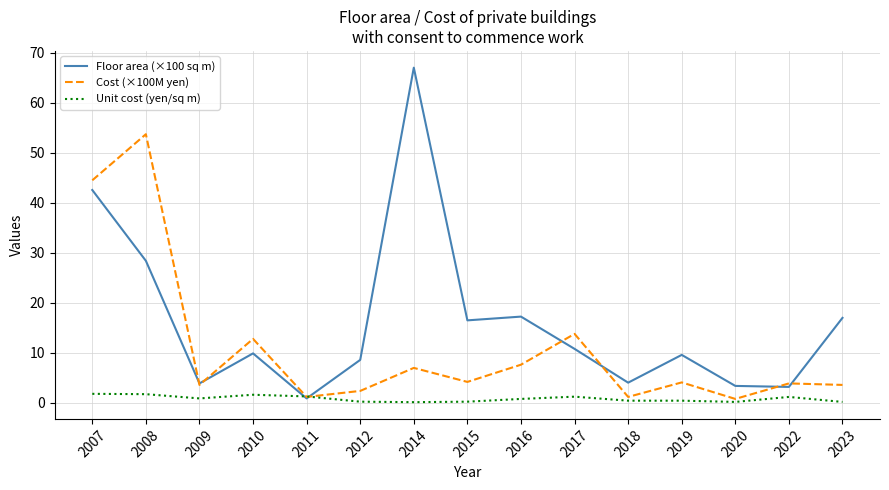

What is the maximum value shown in the chart?

67.0